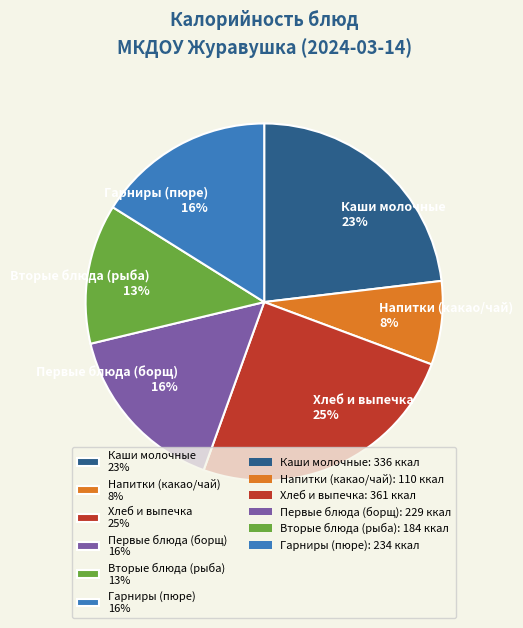

To the nearest percent, what is the difference between the largest and smallest slice percentages?

17%